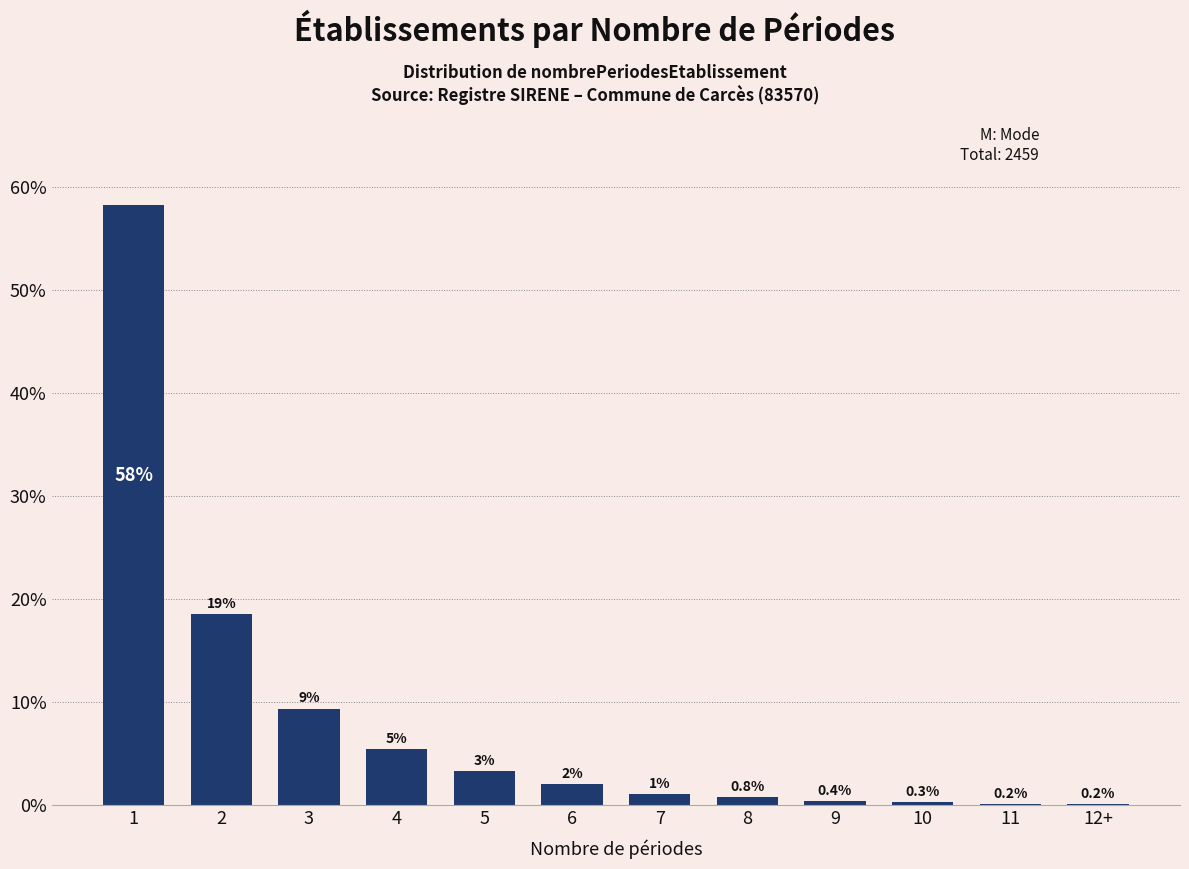

Between 9 and 4, which is larger?

4